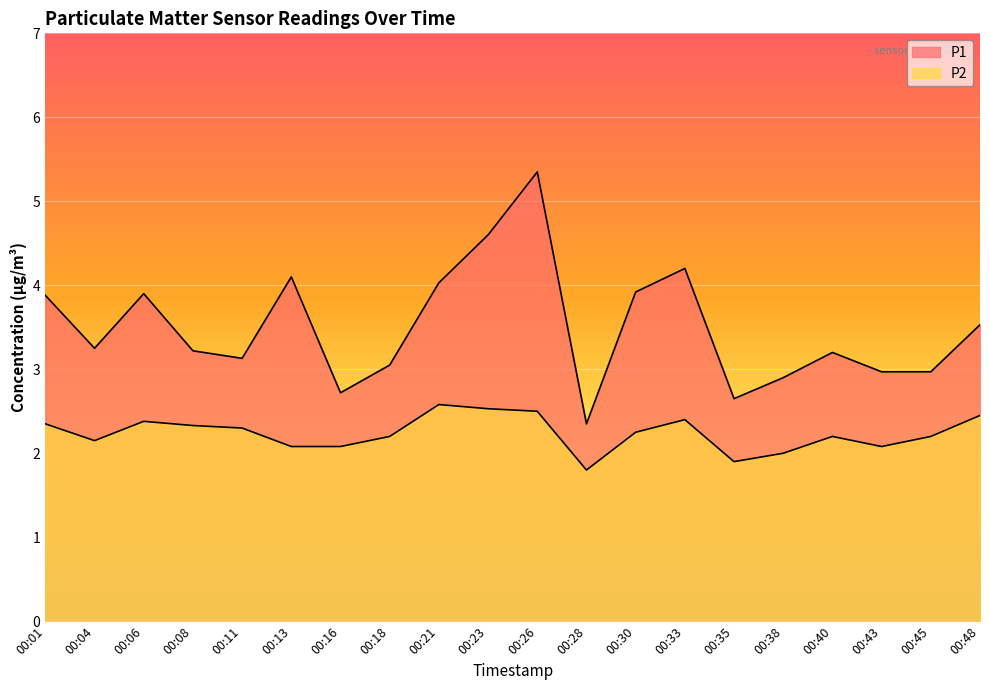

Rank the series by their maximum value, from lowest to highest.

P2, P1